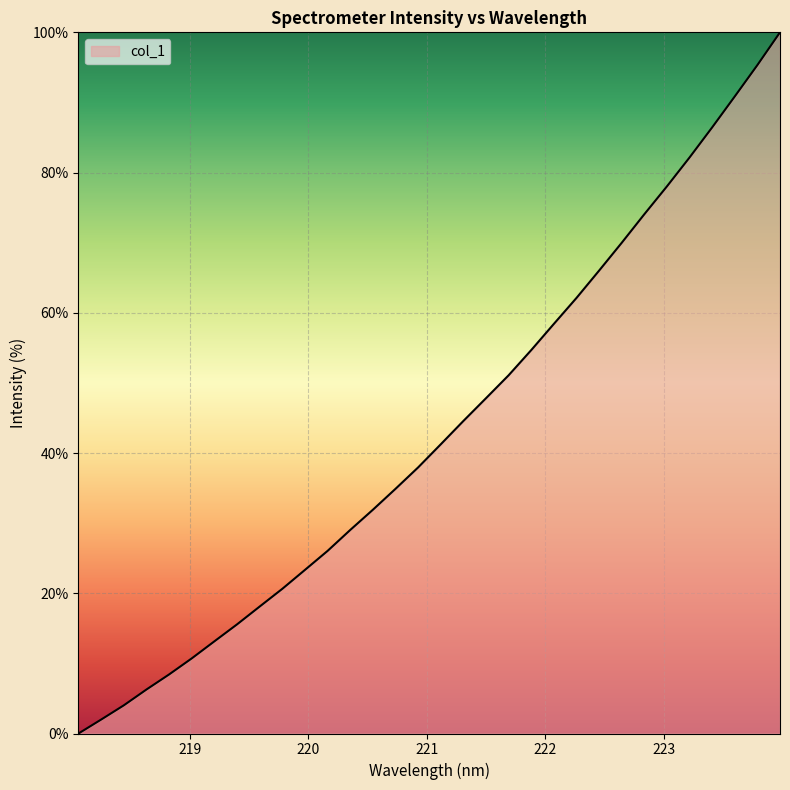

What is the greatest value displayed?

100.0